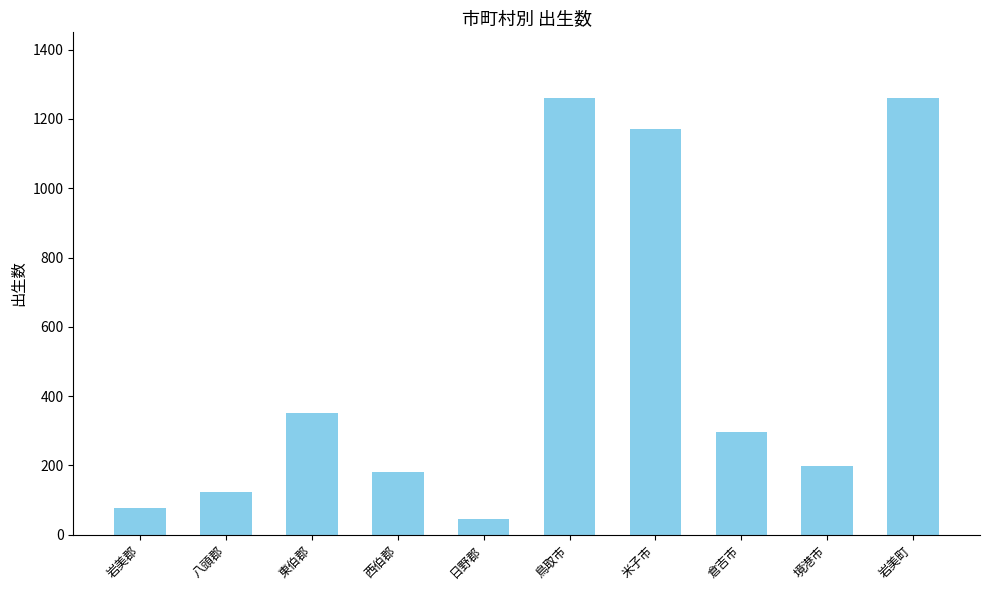

What is the value of the 6th bar from the left?

1261